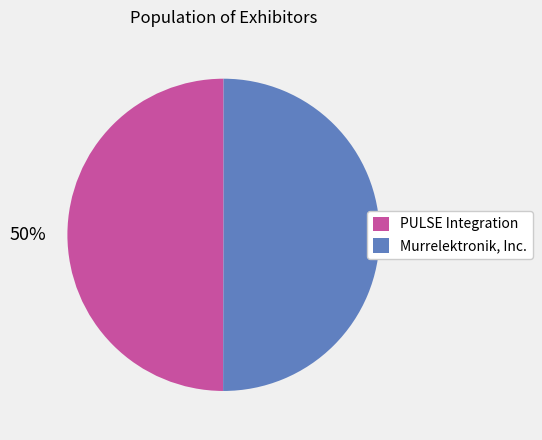

How many segments does this pie chart have?

2